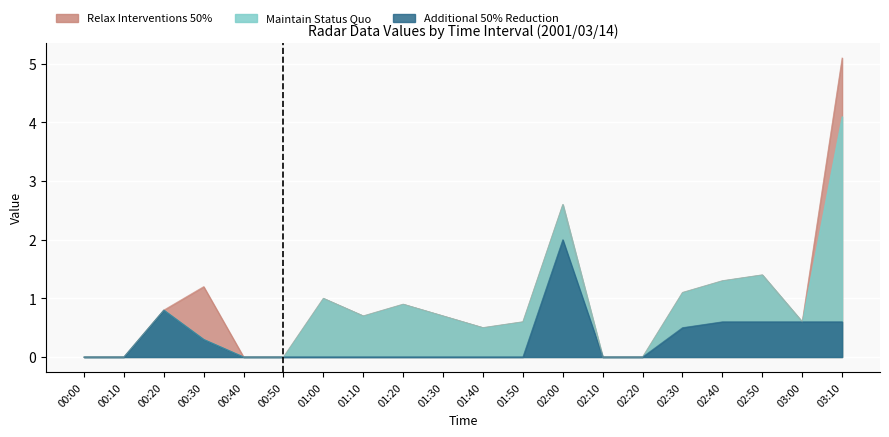

What is the greatest value displayed?

5.1